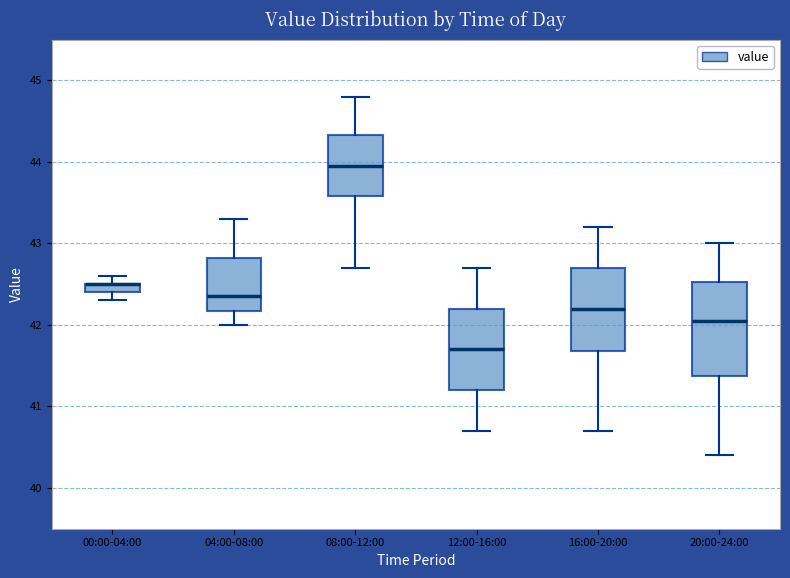

Which box is the tallest, from its lower edge to its upper edge?

20:00-24:00